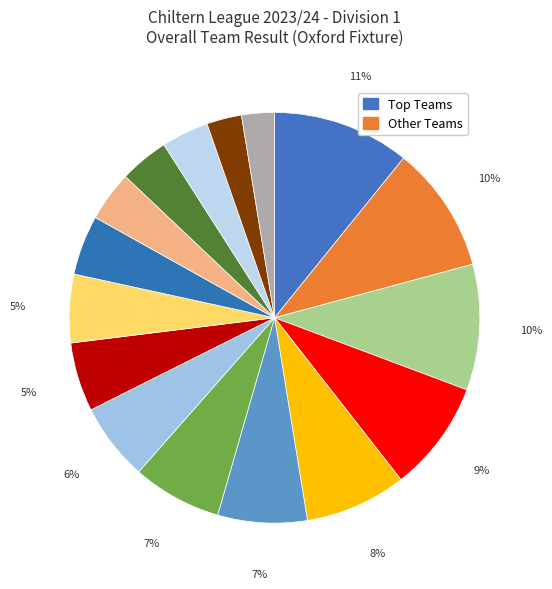

How many slices are in this pie chart?

16